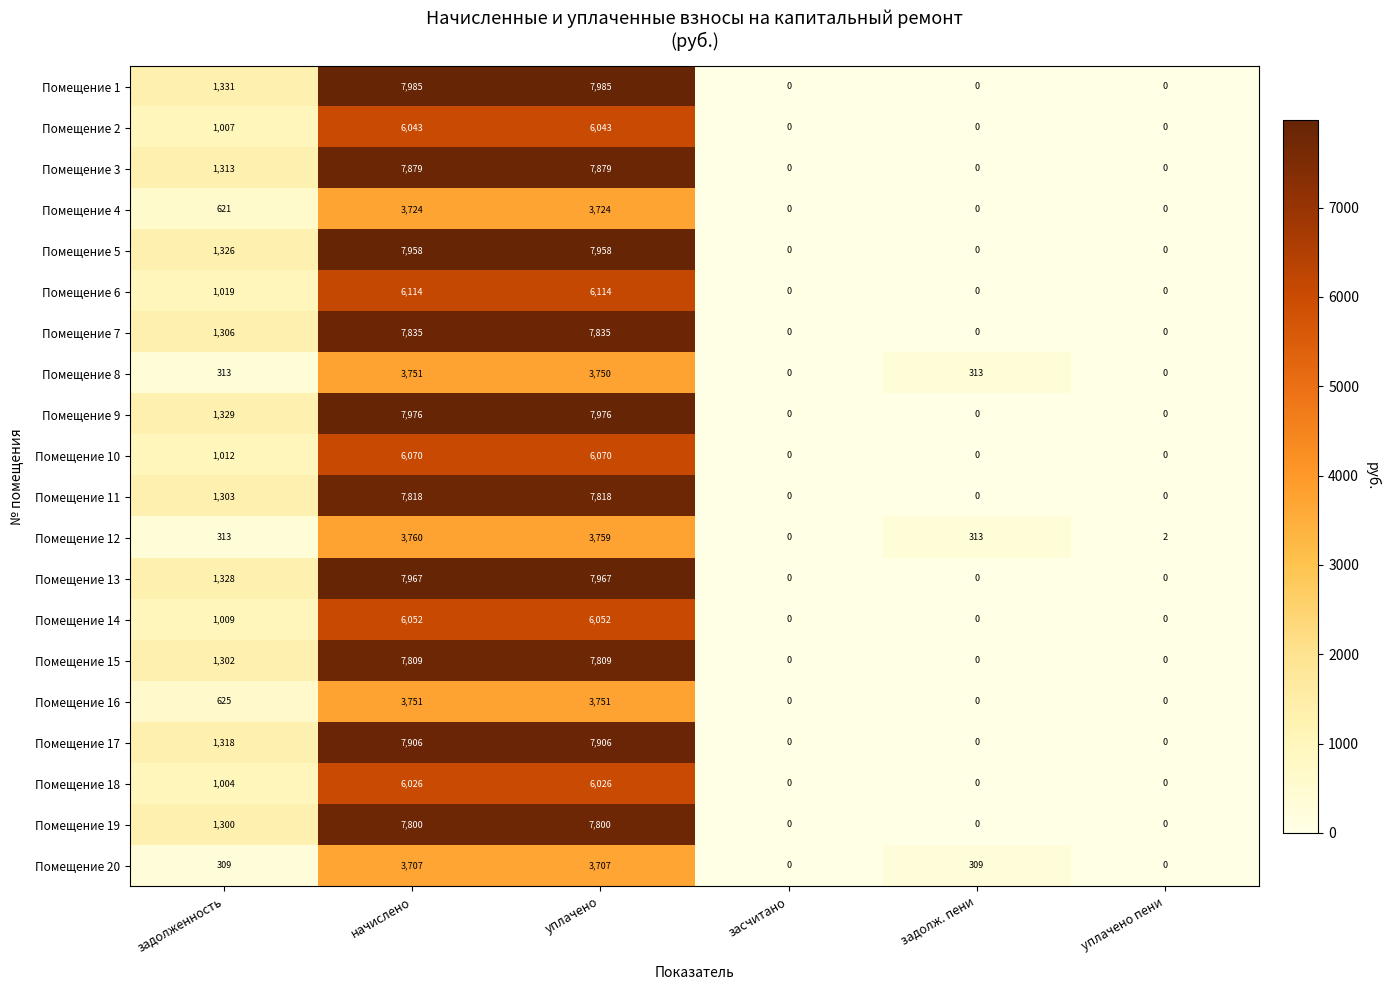

At how many categories does at least one series exceed 1082?

3